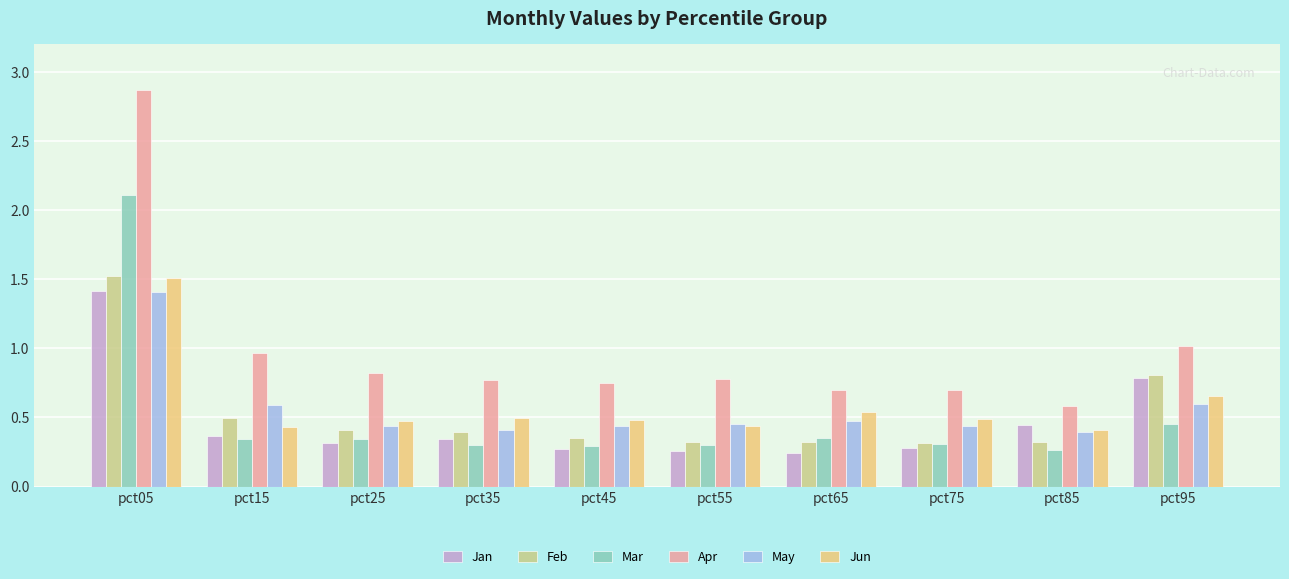

True or false: Jun has a value of 0.6 at pct15.

False